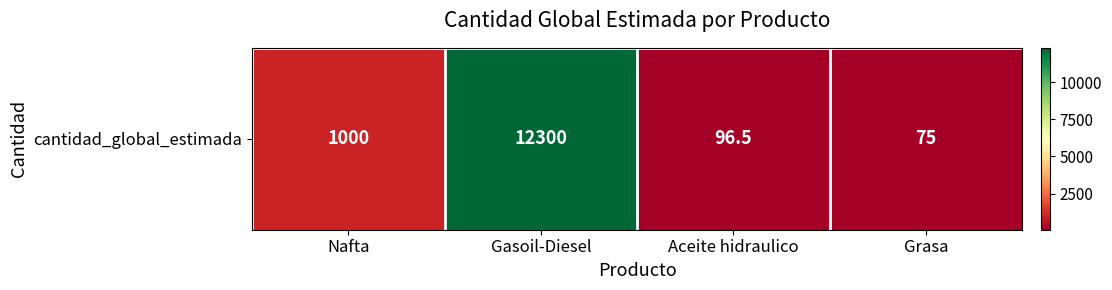

What is the smallest value displayed?

75.0